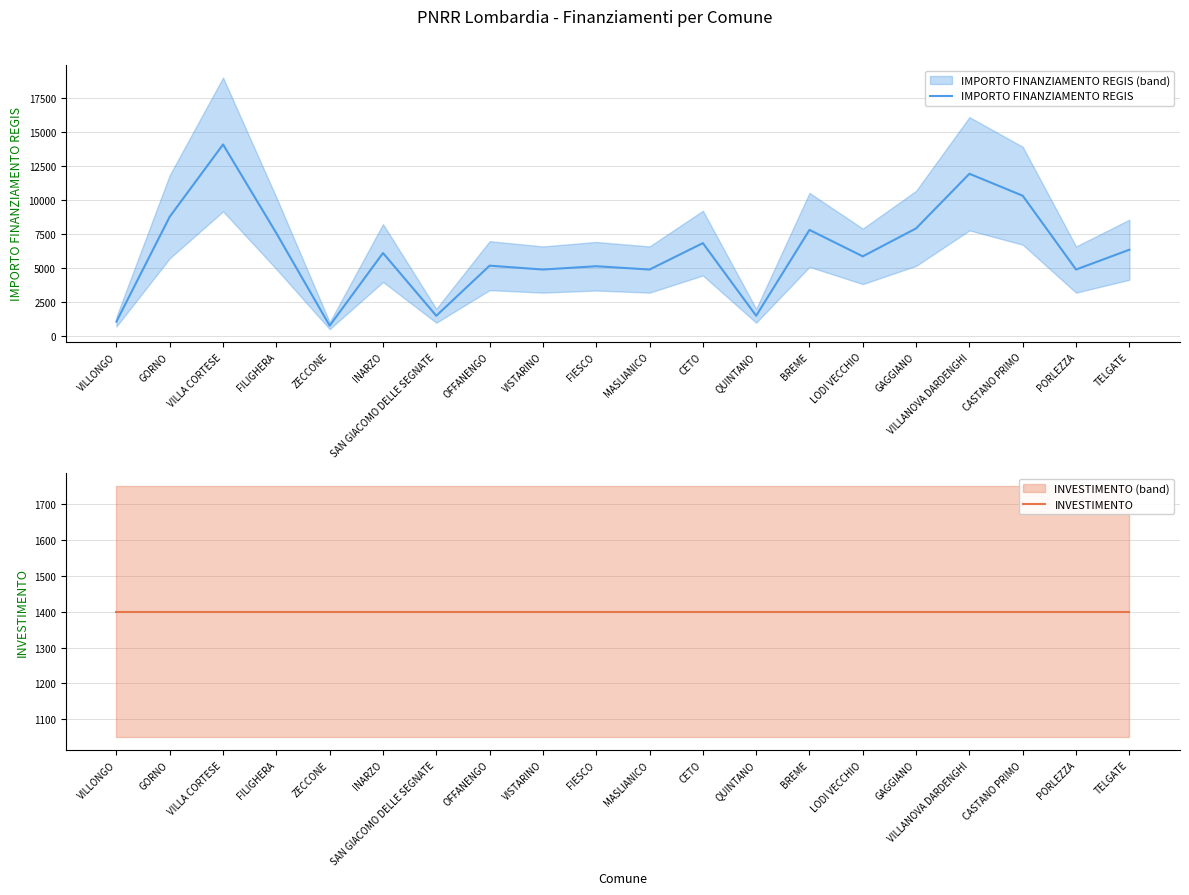

The INVESTIMENTO series shows 2224 at FILIGHERA. True or false?

False